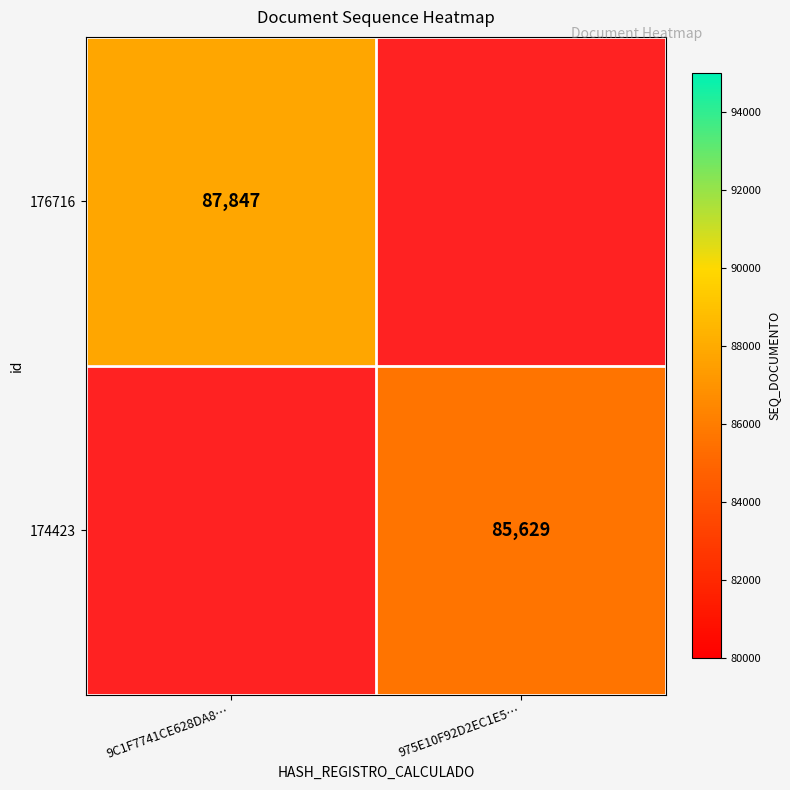

What is the difference between the highest and lowest values at 9C1F7741CE628DA8…?

87847